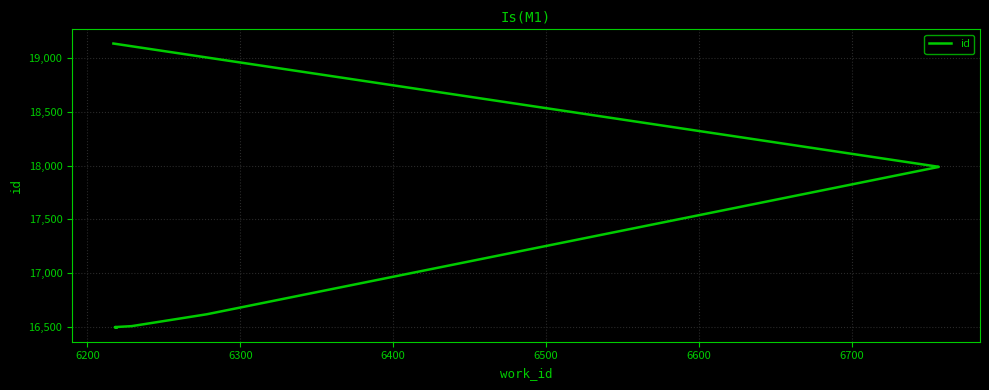

What is the sum of the values at 6300 and 6700?

33113